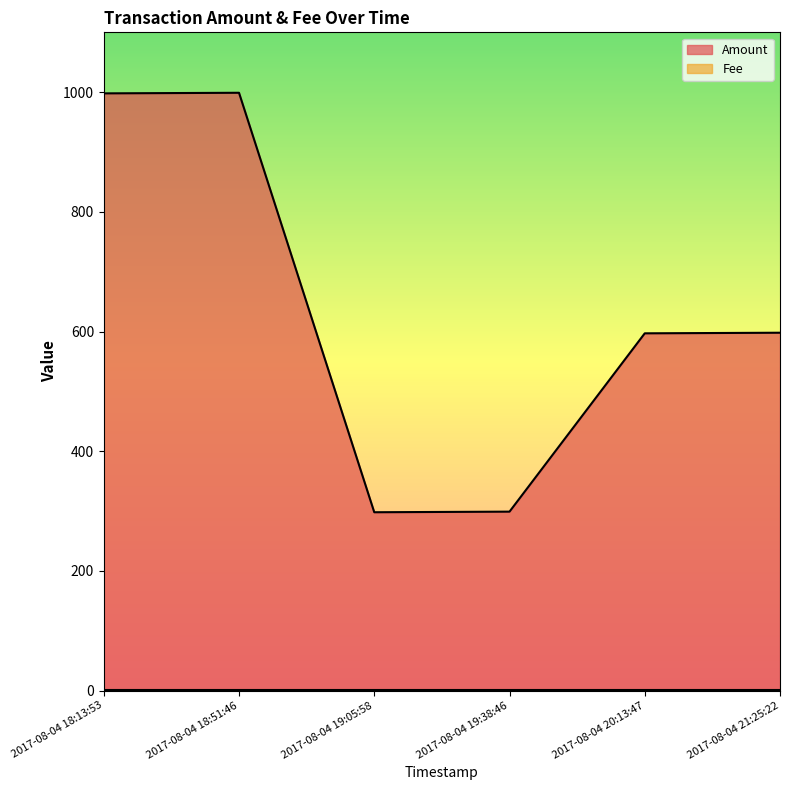

The value at 2017-08-04 19:05:58 is 298. True or false?

True